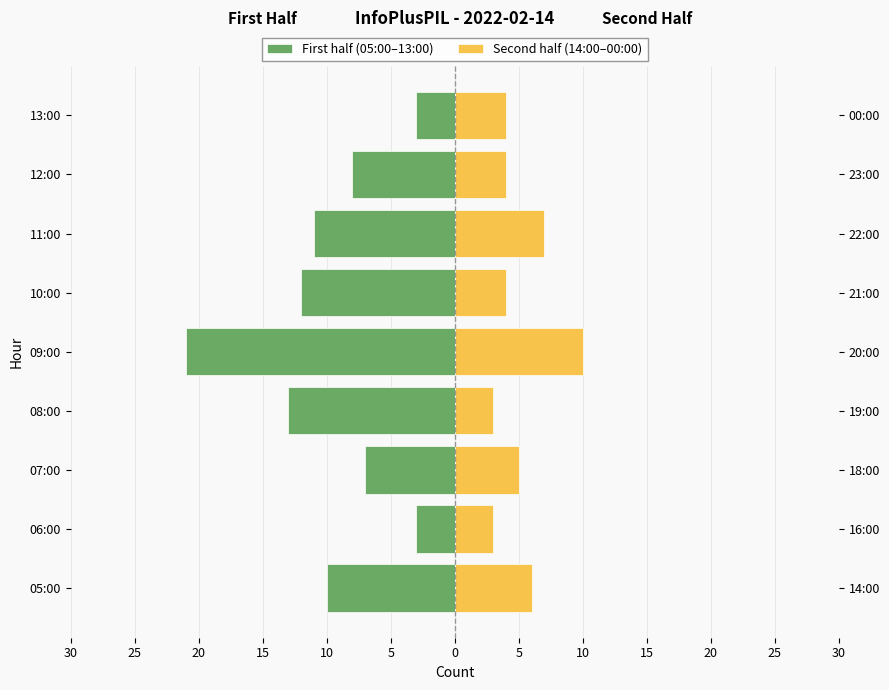

At how many categories does at least one series exceed 2?

9